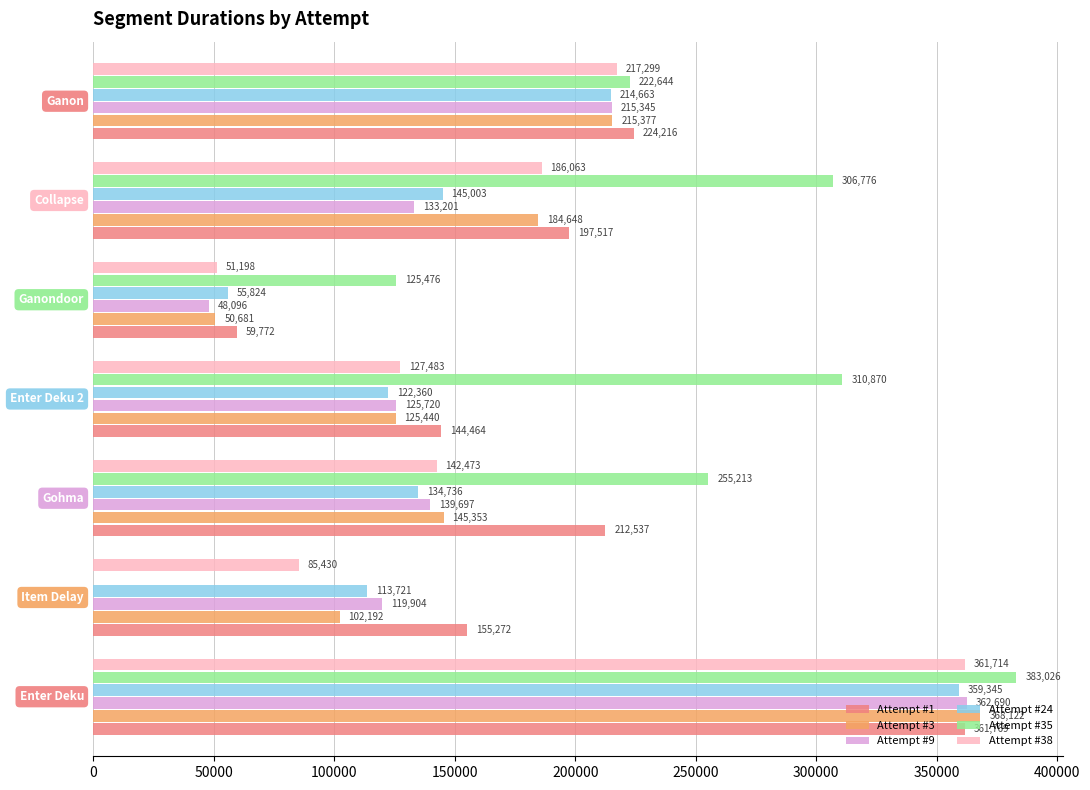

Which series has the largest total across all categories?

Attempt #35